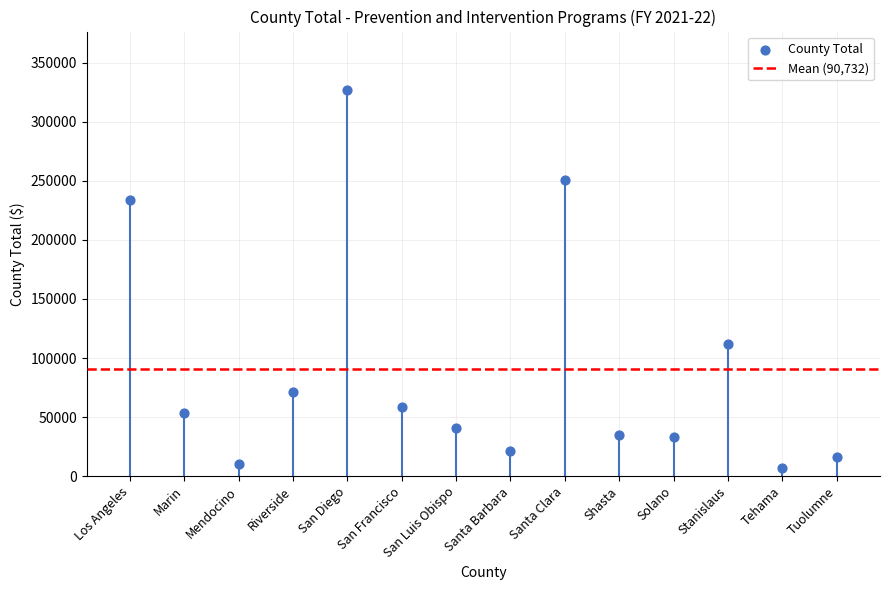

What is the range of Y values (max minus min)?

320744